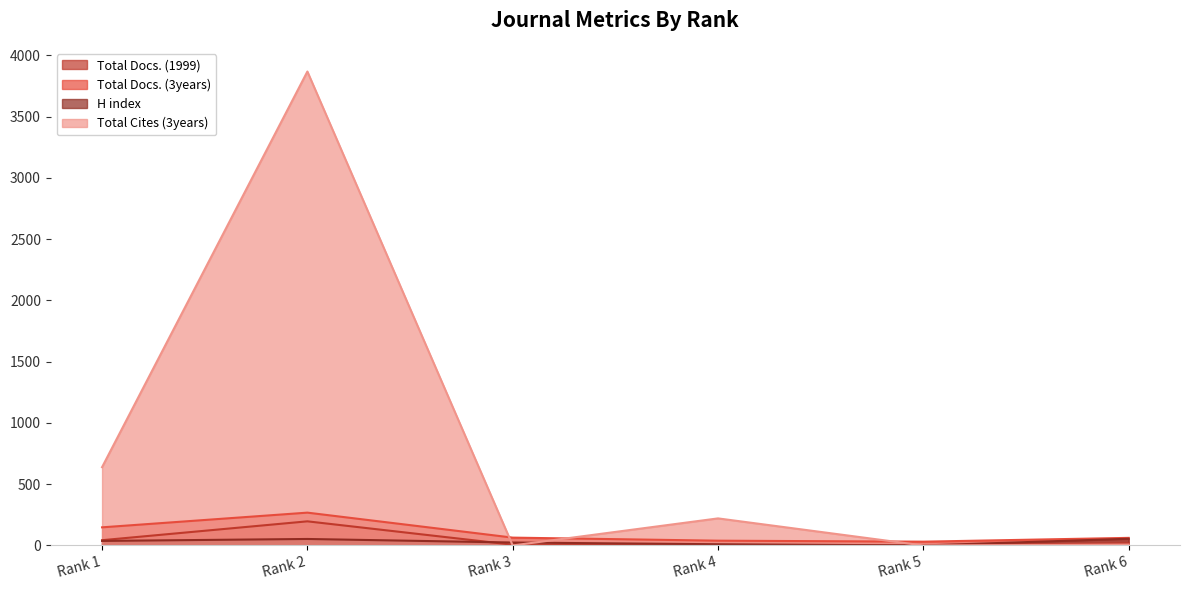

Is it true that Total Docs. (3years) equals 148 at Rank 1?

True